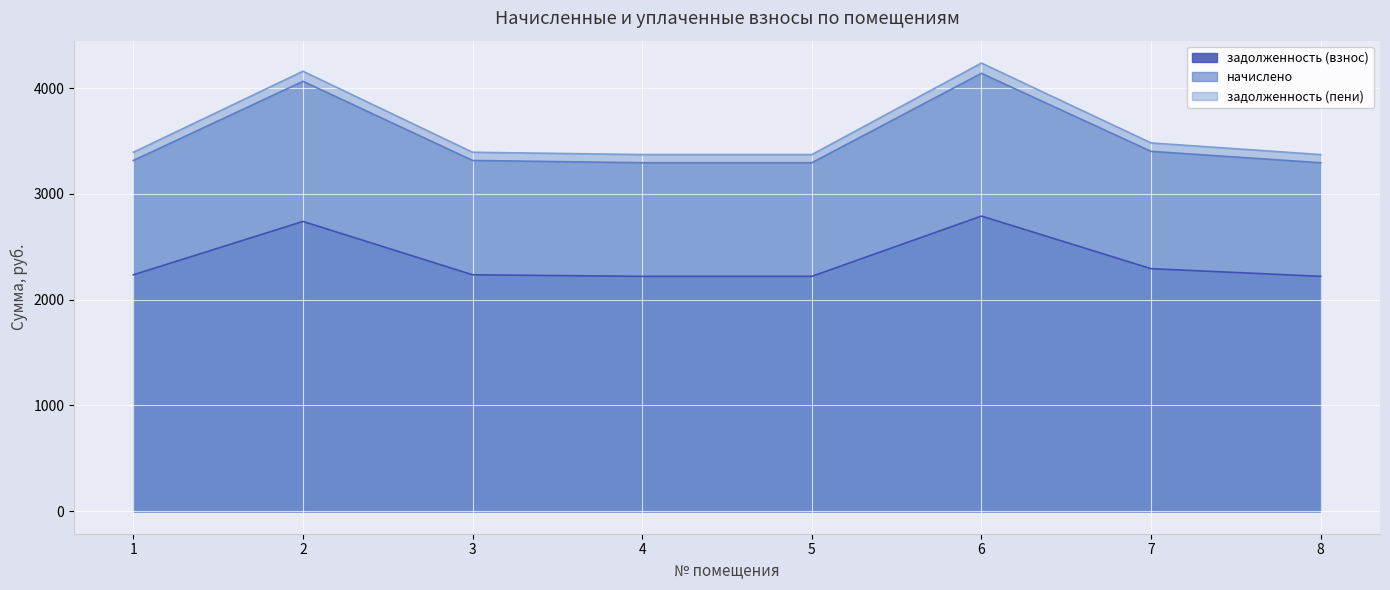

True or false: задолженность (пени) and задолженность (взнос) cross at least once.

False